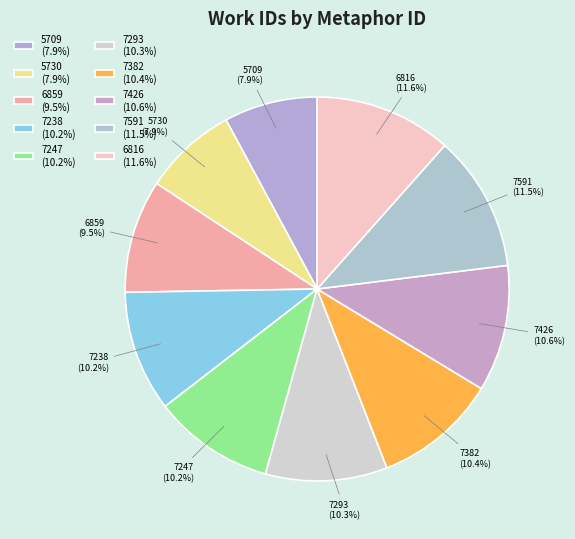

How many slices are in this pie chart?

10